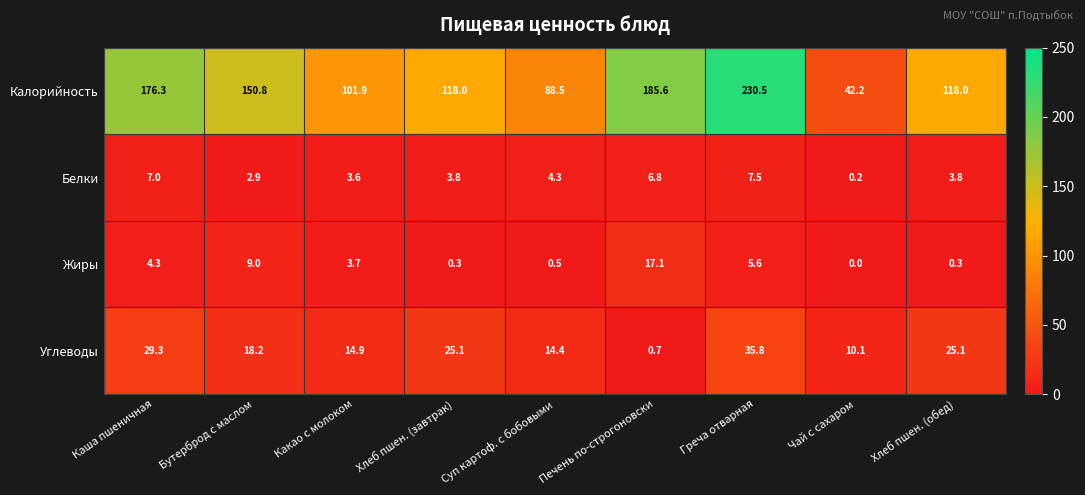

What is the difference between the maximum and minimum values in the Углеводы series?

35.1